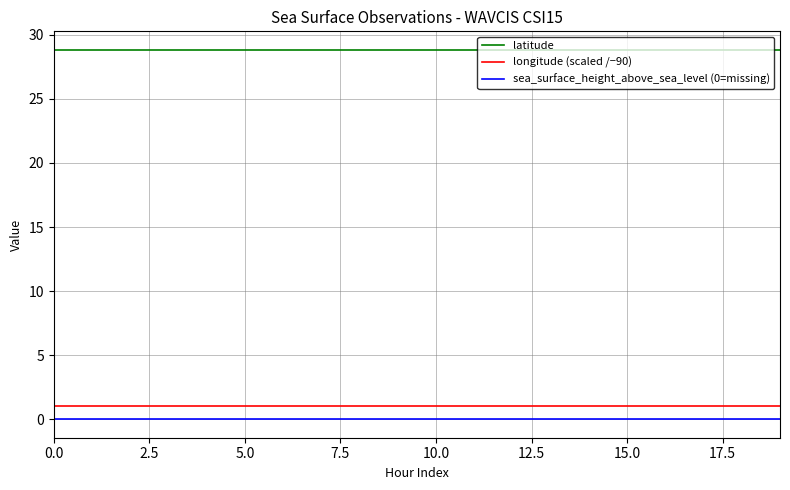

True or false: latitude and longitude (scaled /−90) intersect in this chart.

False